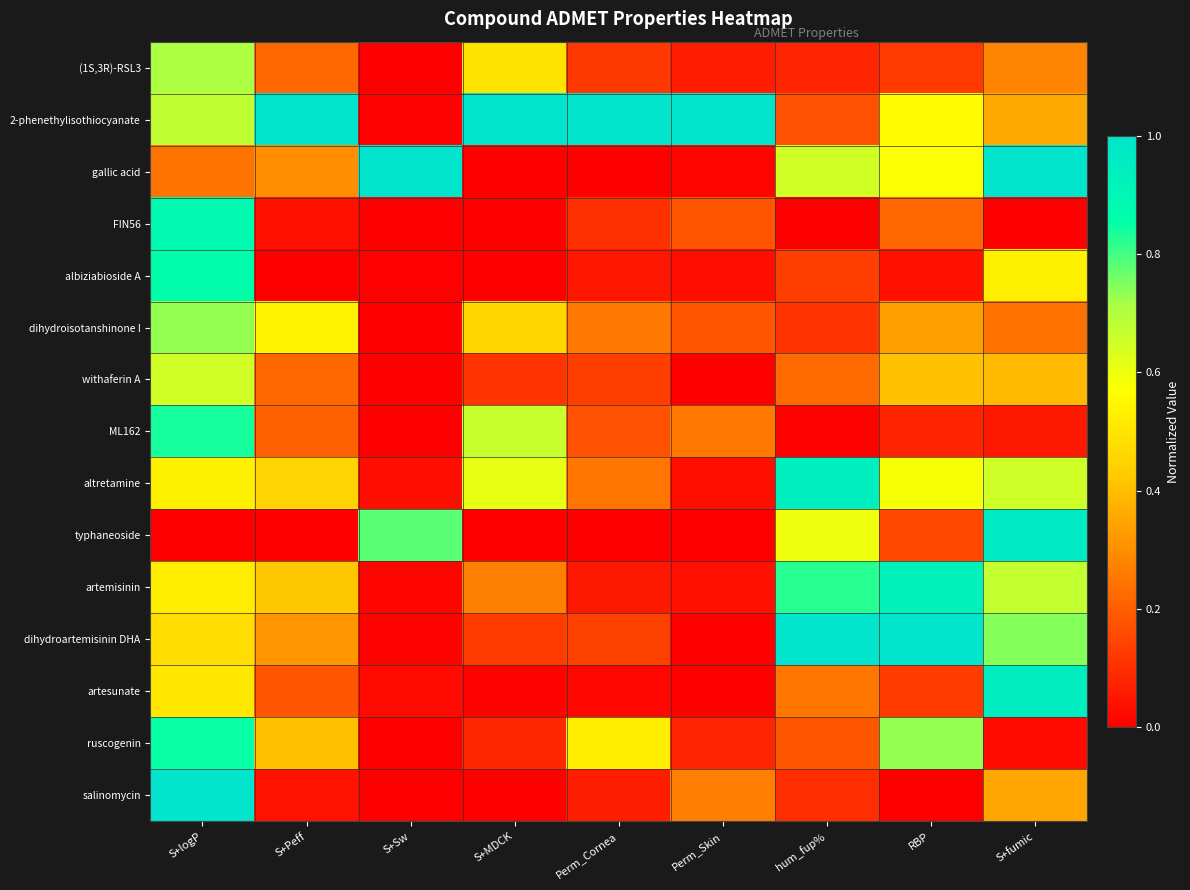

Between hum_fup% and RBP, which is larger?

RBP